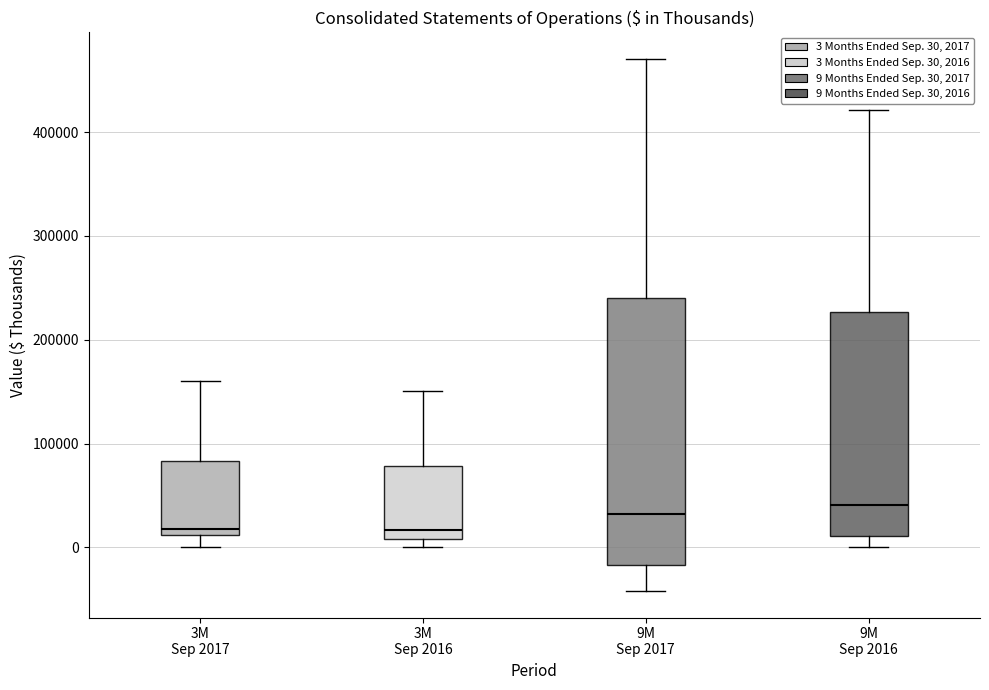

Reading left to right, read every box against the y-axis: the position of its median line, the range the box covers, and the ends of its whiskers. The values are not printed on the chart, so give them approximately, as read against the axis.

3M Sep 2017: median 20000, box 10000 to 80000, whiskers 0 to 160000
3M Sep 2016: median 20000, box 10000 to 80000, whiskers 0 to 150000
9M Sep 2017: median 30000, box -20000 to 240000, whiskers -40000 to 470000
9M Sep 2016: median 40000, box 10000 to 230000, whiskers 0 to 420000